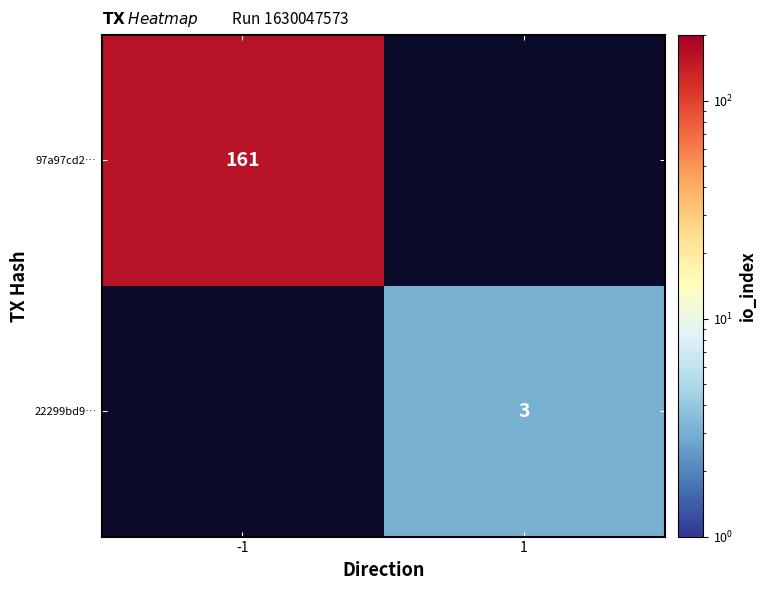

The 22299bd9… series shows 3 at 1. True or false?

True